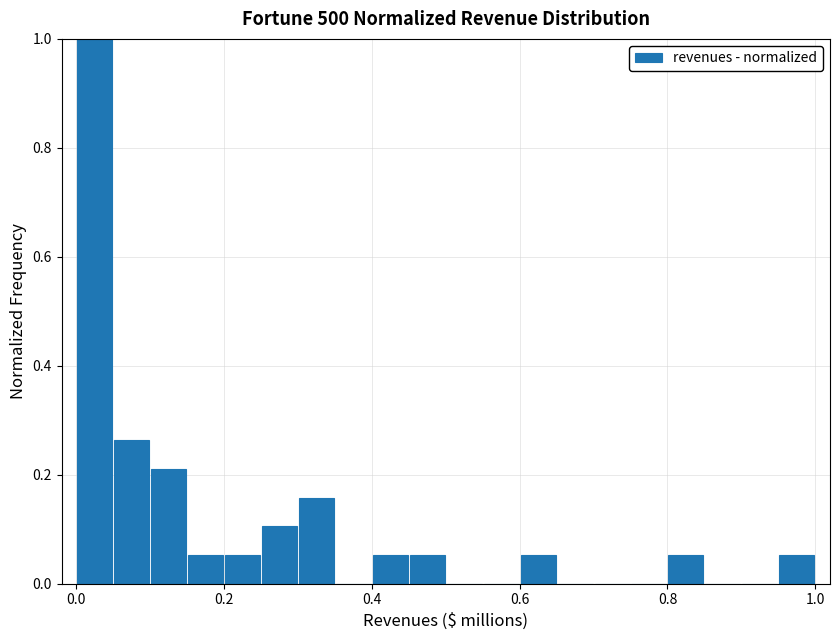

Around what value on the x-axis is the tallest bar? Give the approximate position of its centre, as read against the axis.

0.02